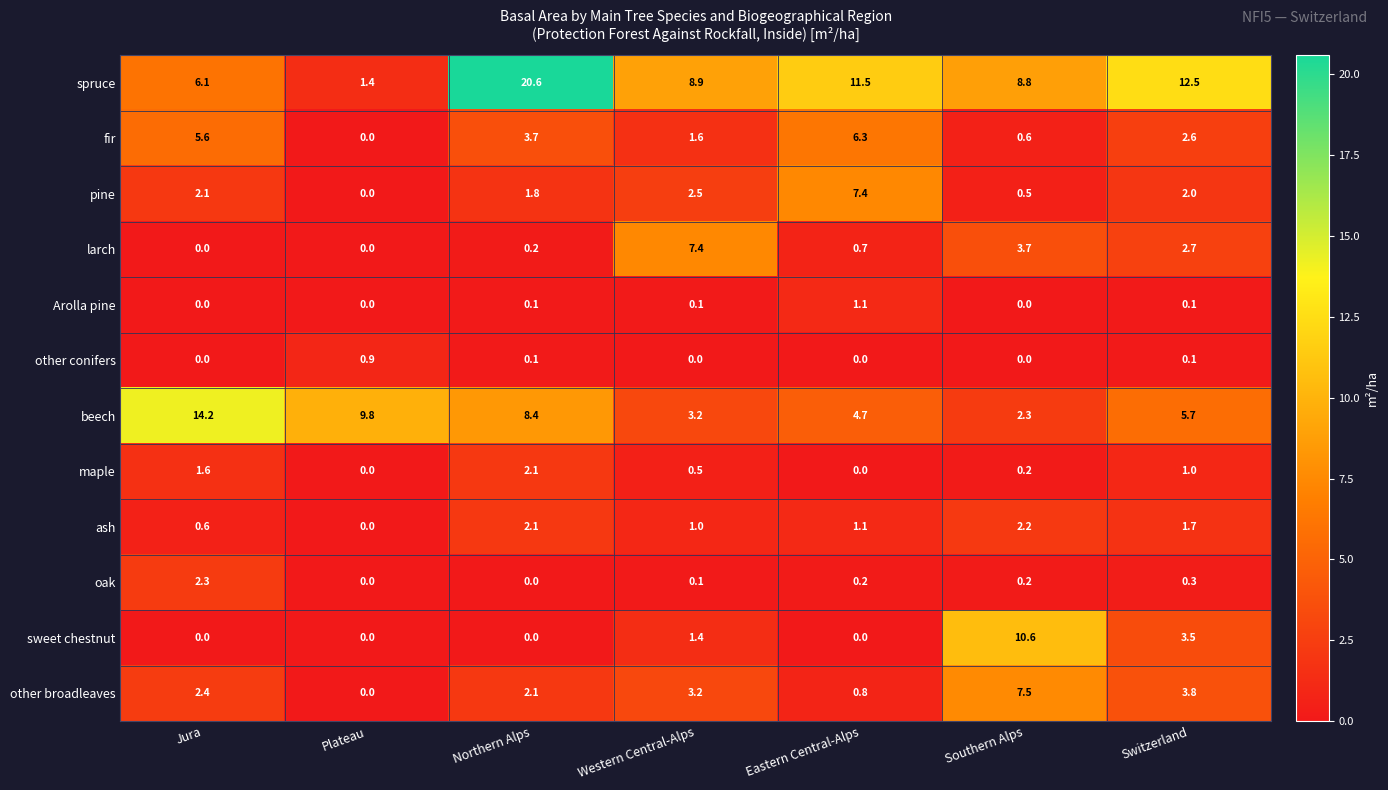

The pine series shows 7.4 at Eastern Central-Alps. True or false?

True